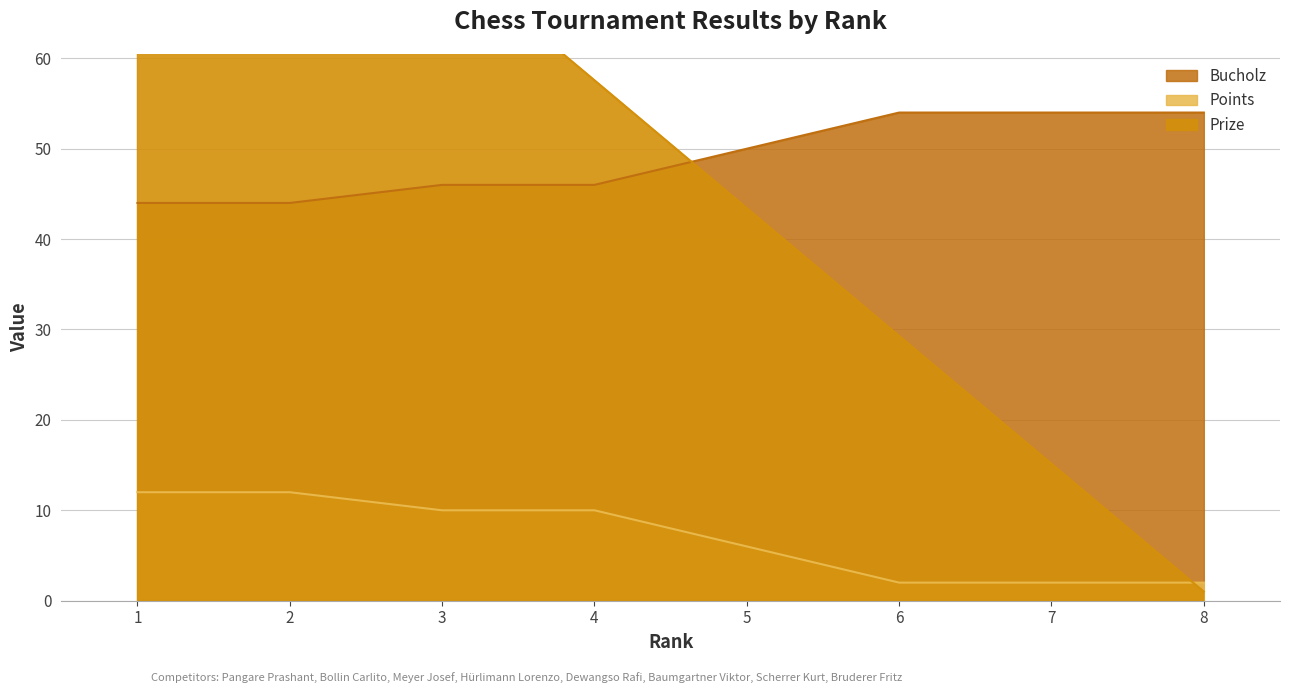

What is the lowest value of the Bucholz series?

44